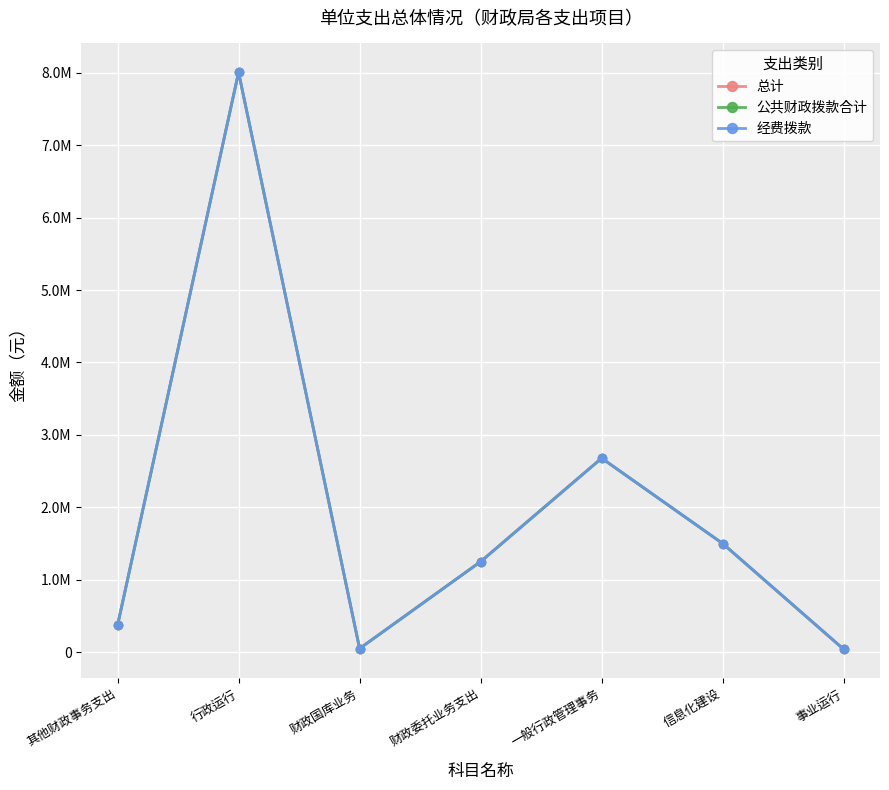

Reading left to right, extract all data points from this chart.

总计: 370000.0	8005538.7	50000.0	1250000.0	2678188.7	1500000.0	40000.0
公共财政拨款合计: 370000.0	8005538.7	50000.0	1250000.0	2678188.7	1500000.0	40000.0
经费拨款: 370000.0	8005538.7	50000.0	1250000.0	2678188.7	1500000.0	40000.0